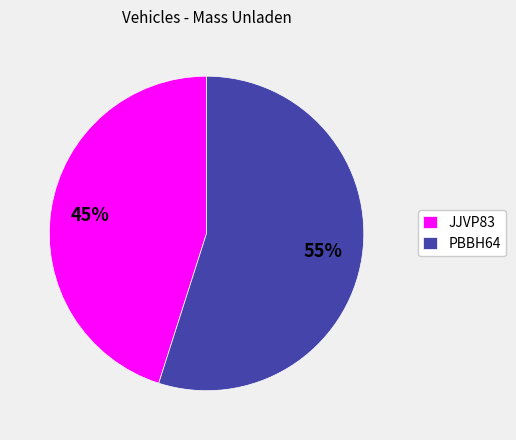

Is it true that PBBH64 is 41% of the pie?

False